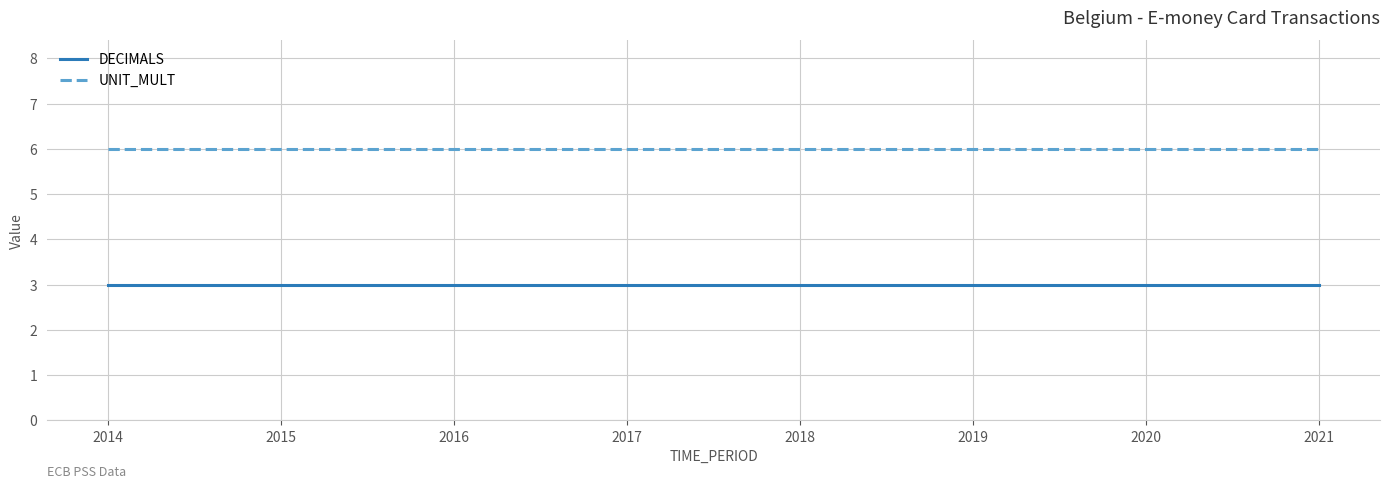

The value of UNIT_MULT at 2018 is 6. True or false?

True